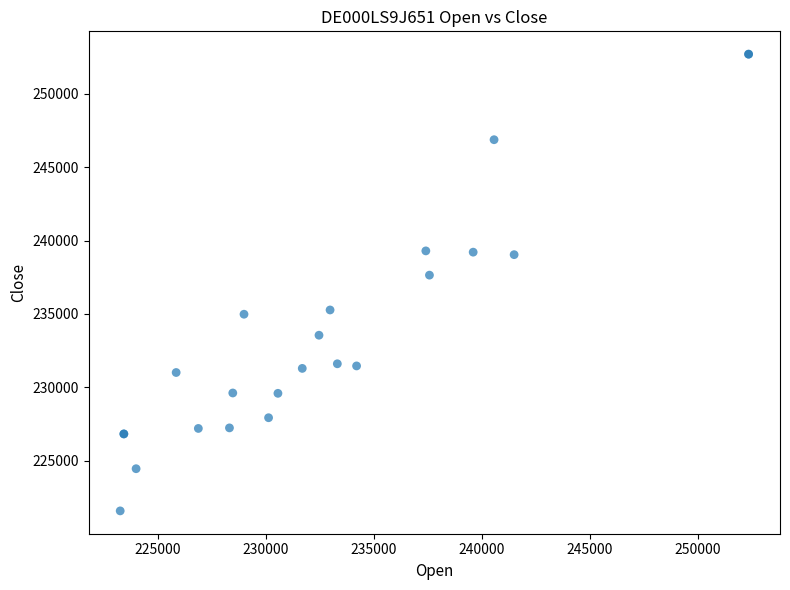

What Y value in the scatter plot is closest to 237142?

237645